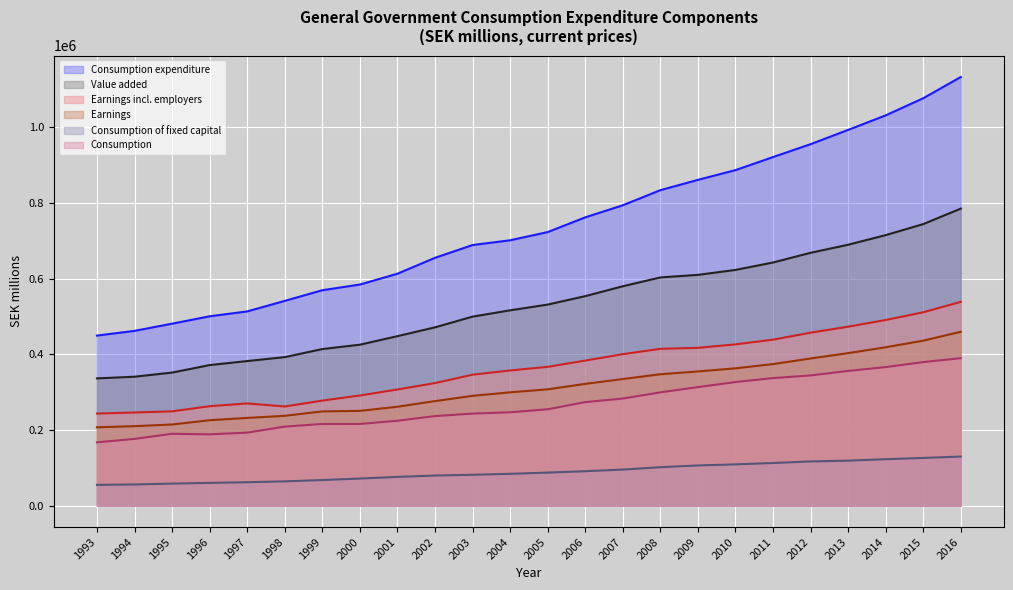

Which series changed the most between 1995 and 1996?

Value added